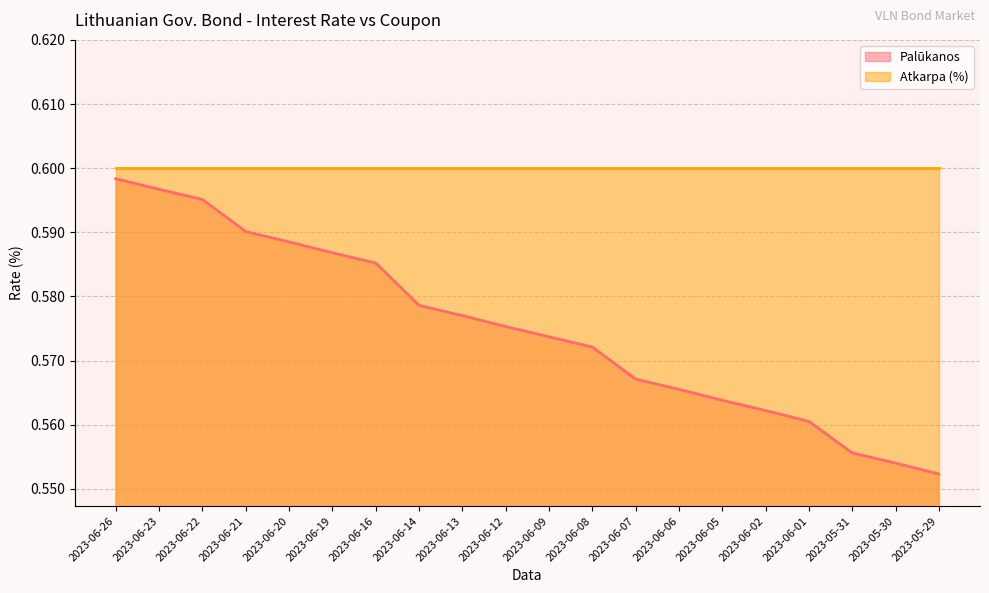

What is the greatest value displayed?

0.6